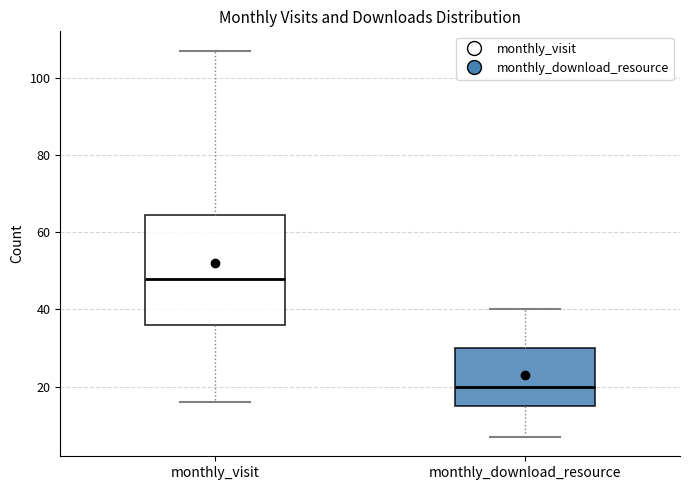

Where does the median line of the box for monthly_download_resource sit on the y-axis? The values are not printed on the chart, so give them approximately, as read against the axis.

20